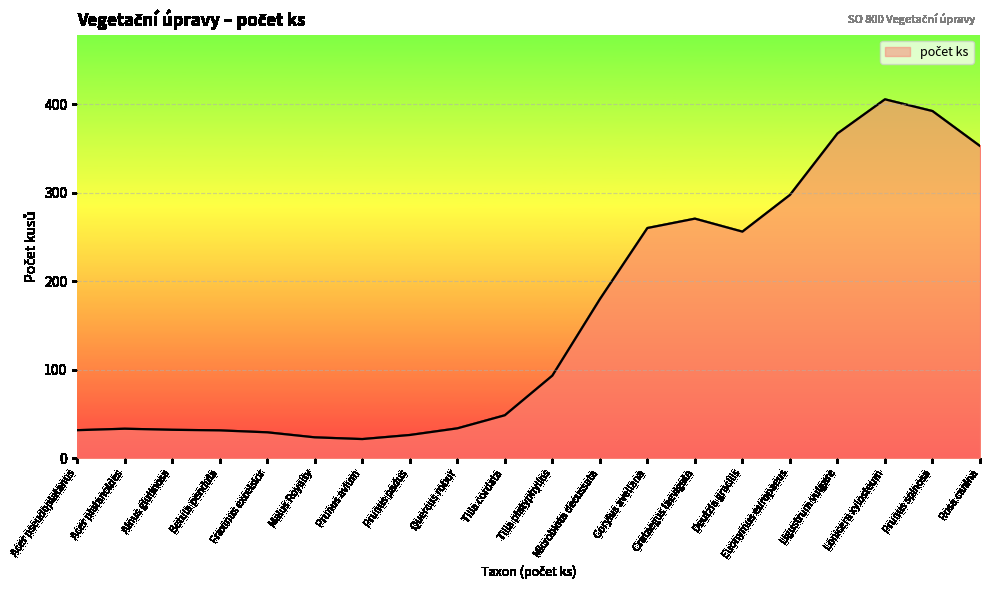

How many lines are shown in the chart?

1